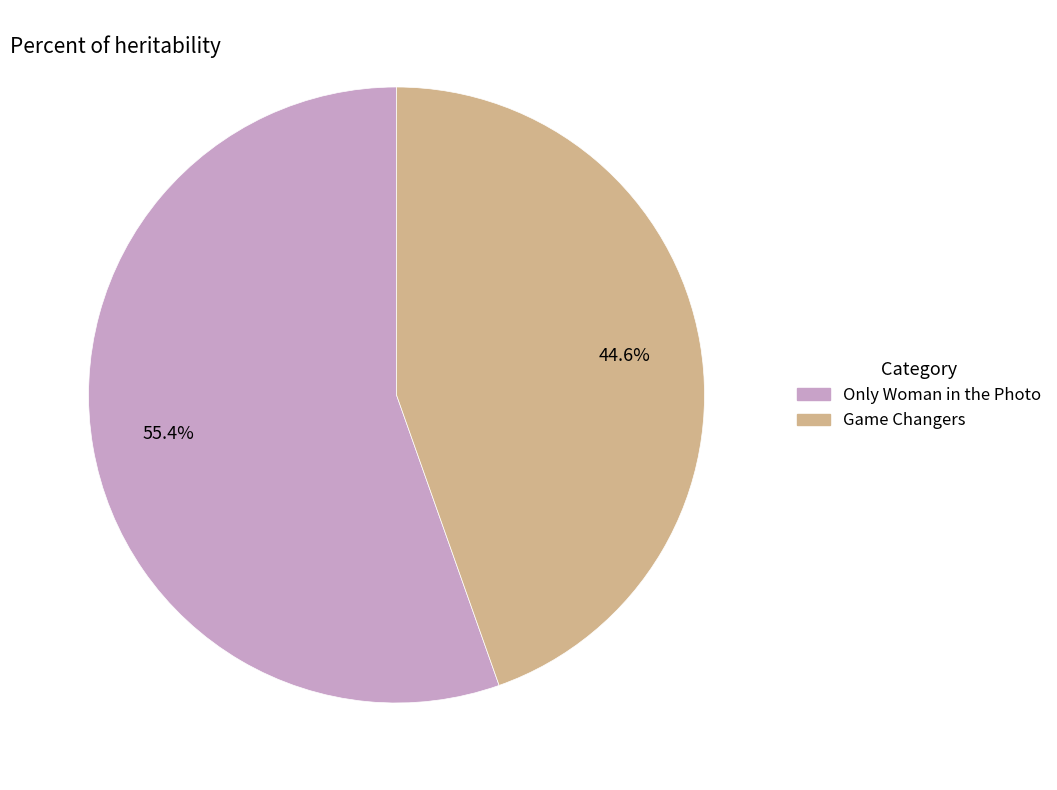

Is there a majority slice in this chart?

Yes